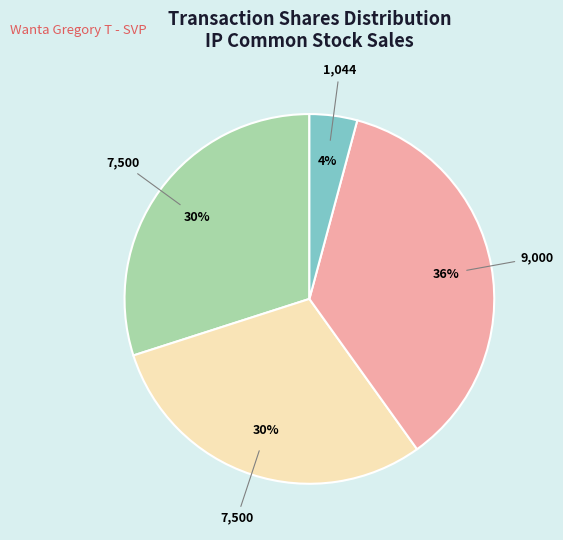

Does any single category account for the majority?

No